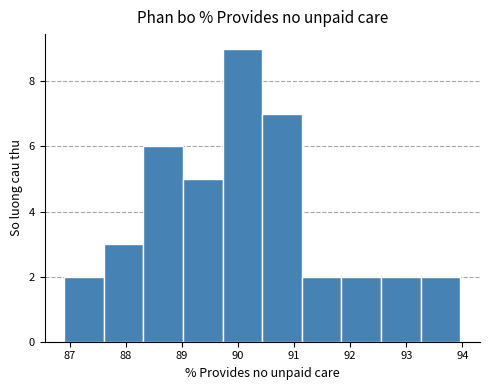

Reading left to right, transcribe this chart: for each bar, give the range it covers on the x-axis and its height. Neither the bar edges nor the heights are printed on the chart, so give them approximately, as read against the axes.

86.9 to 87.6: 2
87.6 to 88.3: 3
88.3 to 89.0: 6
89.0 to 89.7: 5
89.7 to 90.4: 9
90.4 to 91.1: 7
91.1 to 91.8: 2
91.8 to 92.5: 2
92.5 to 93.3: 2
93.3 to 94.0: 2